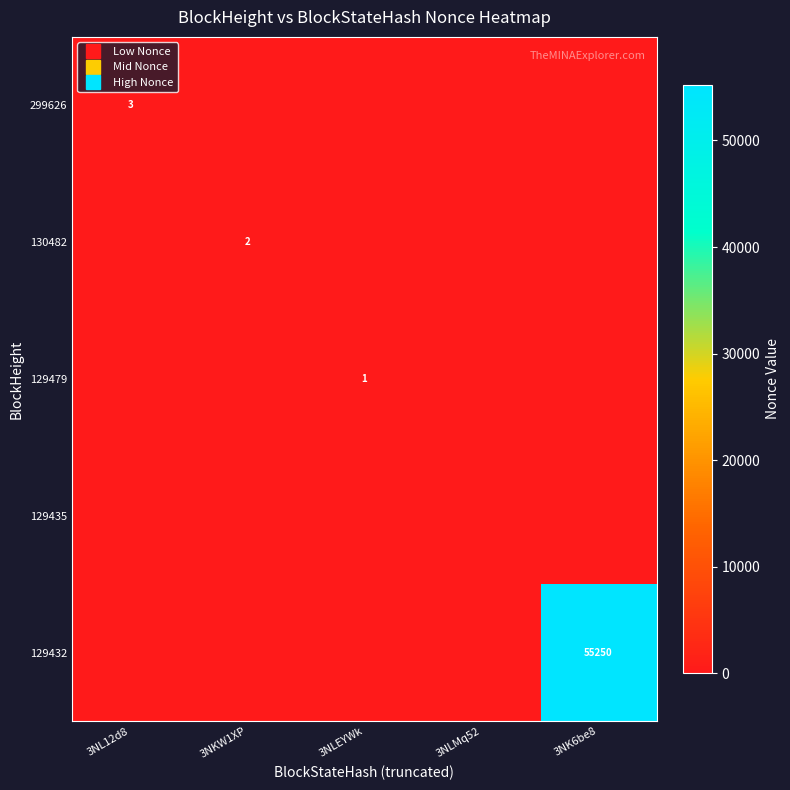

Is the value of 129432 at 3NK6be8 greater than the value of 129435 at 3NKW1XP?

Yes